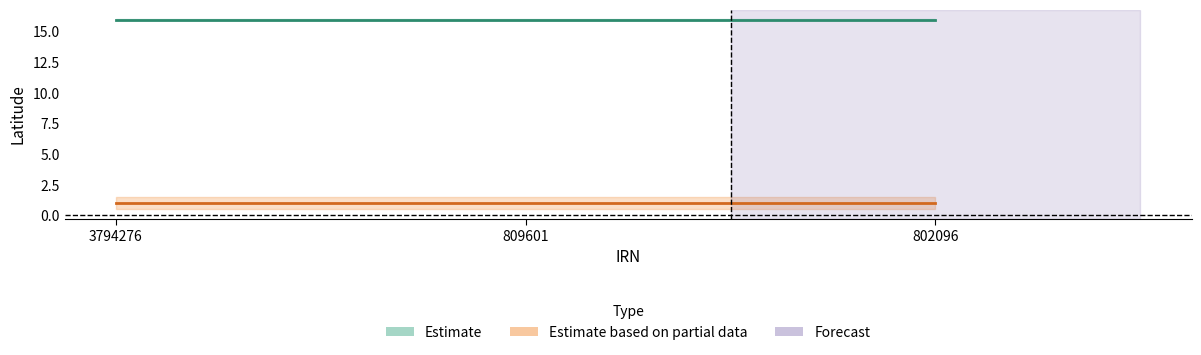

True or false: Count has a value of 1.0 at 809601.

True